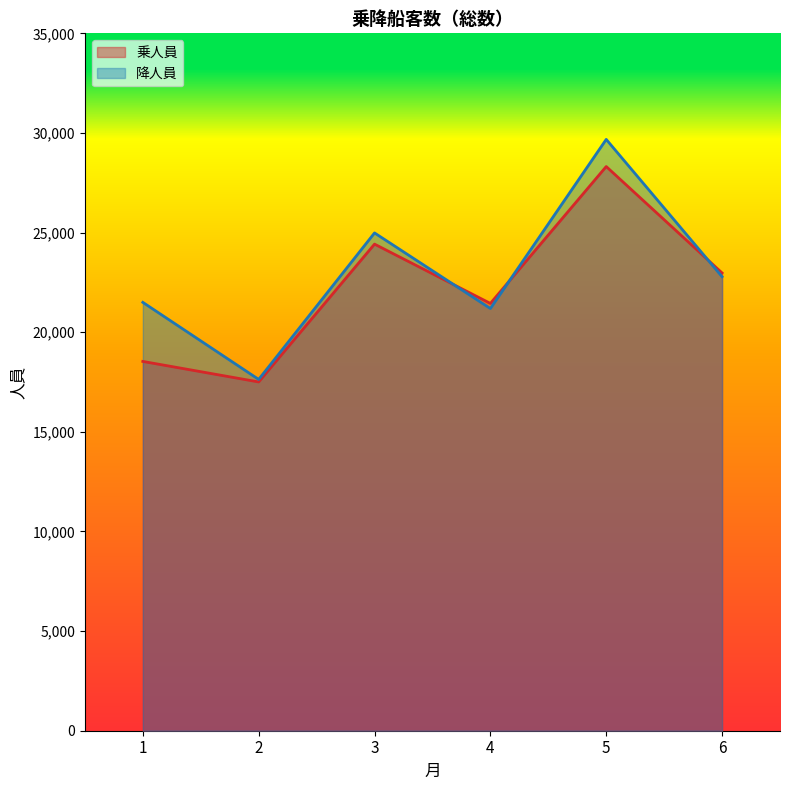

Rank the series by their average value, from highest to lowest.

降人員, 乗人員